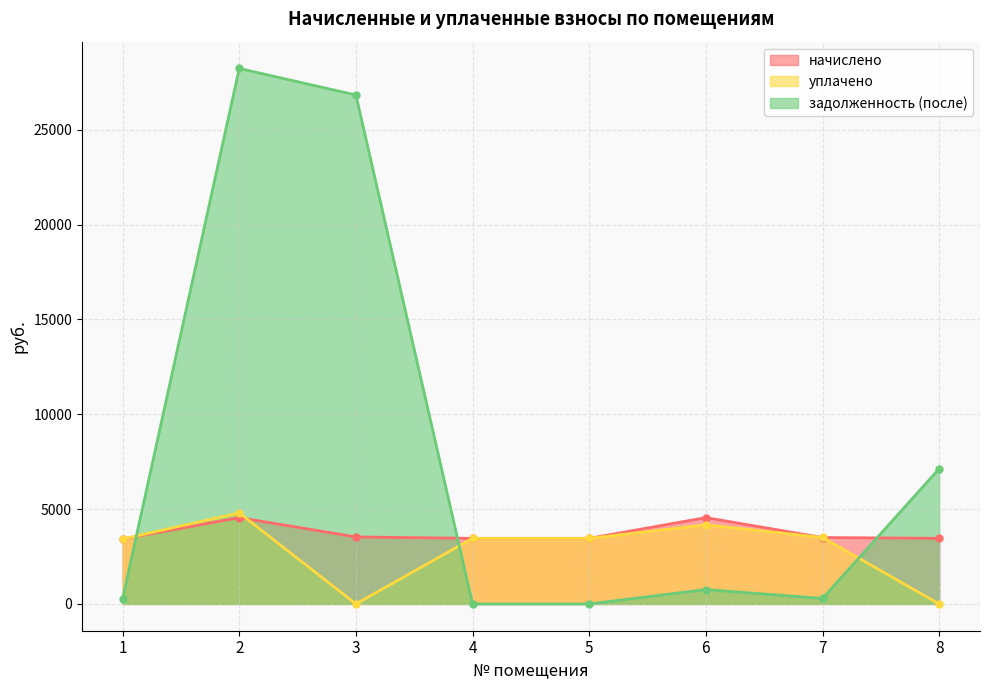

At how many categories does at least one series exceed 2282?

8